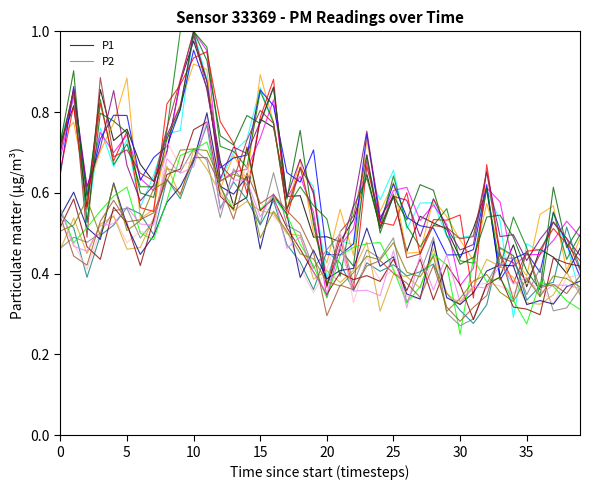

Between 23 and 32, which series saw the biggest shift?

P2